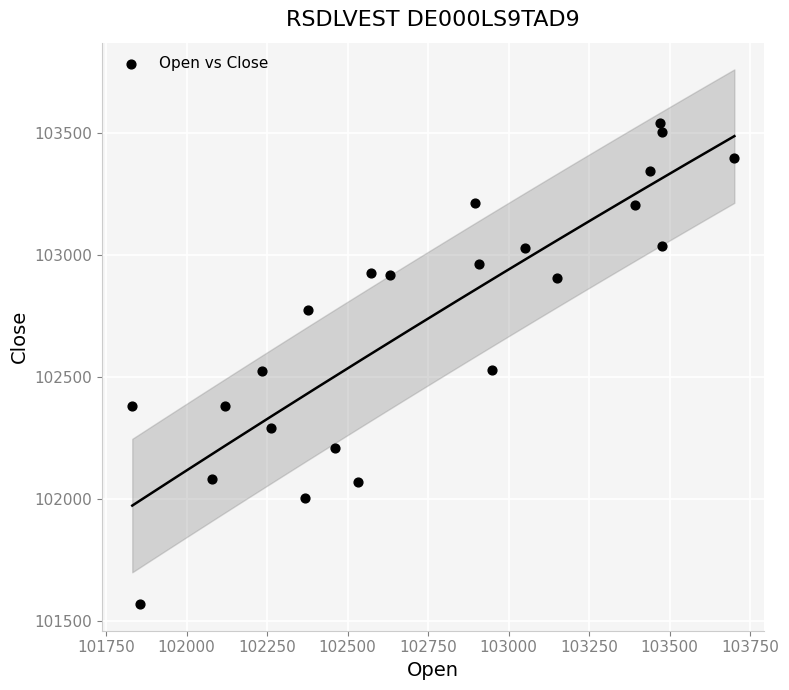

What is the range of X values (max minus min)?

1870